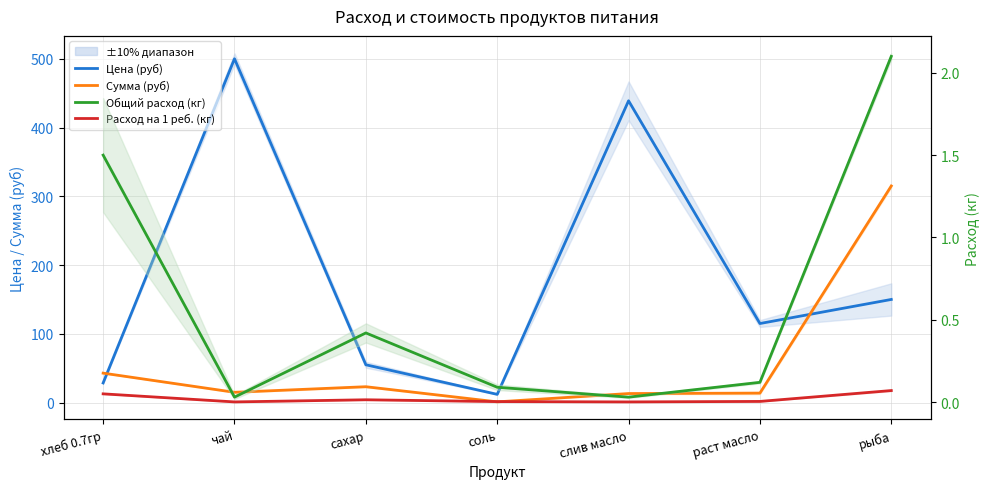

True or false: Сумма (руб) and Расход на 1 реб. (кг) intersect in this chart.

False